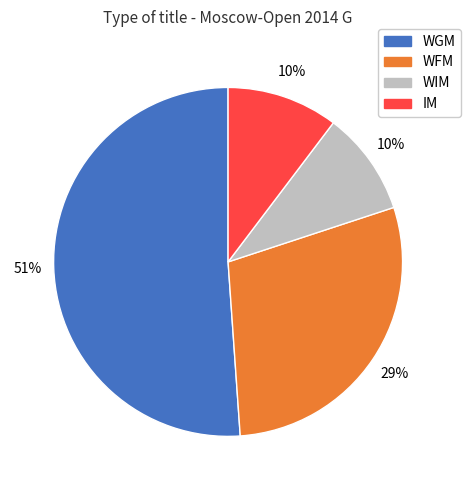

To the nearest percent, what is the average slice percentage?

25%